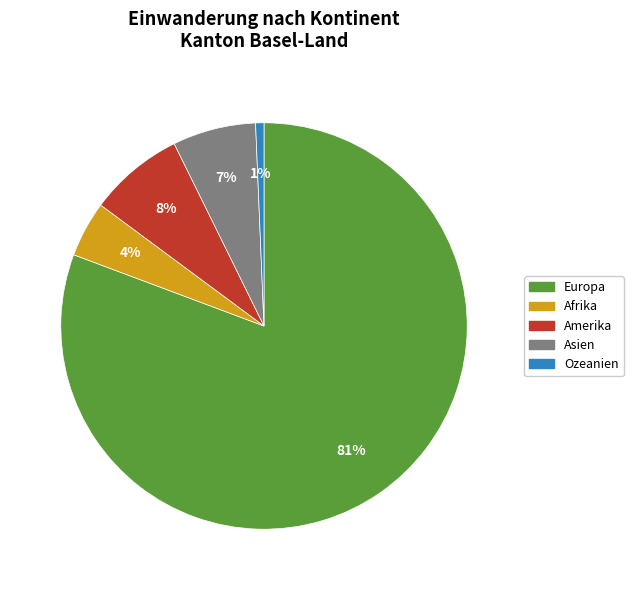

Is the sum of Ozeanien and Europa greater than half?

Yes